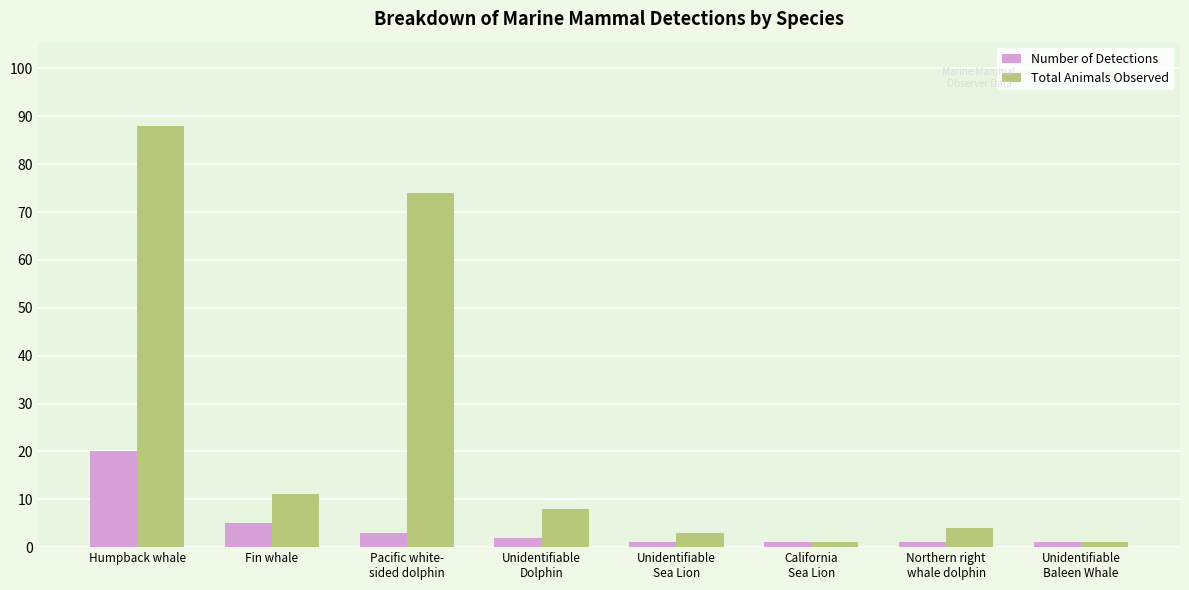

What is the difference between the maximum and minimum values in the Total Animals Observed series?

87